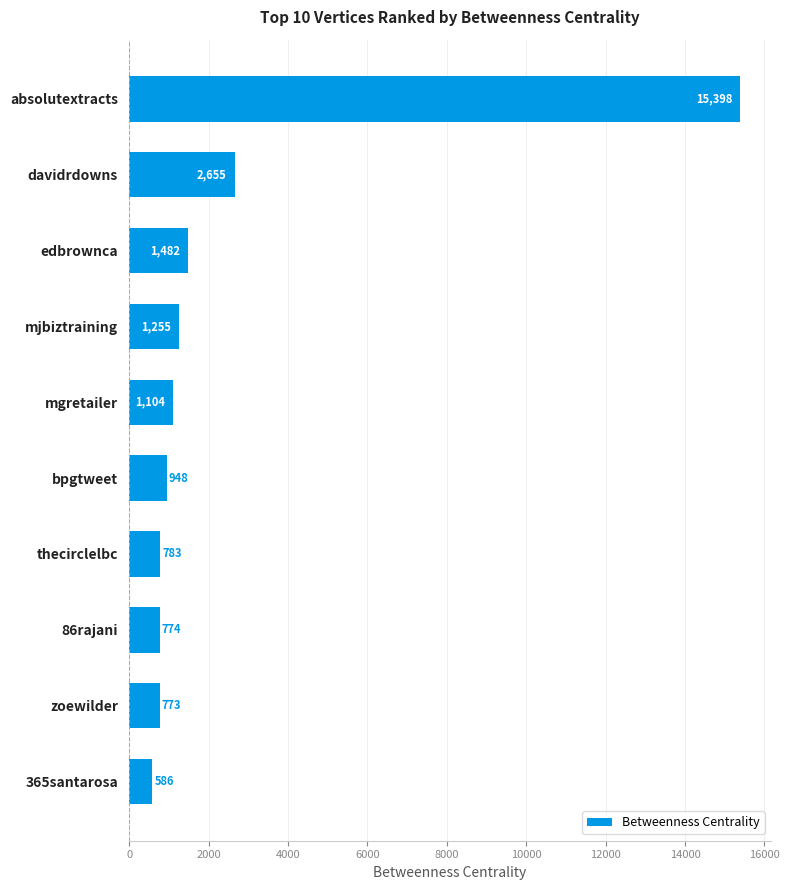

What is the average value?

2575.8